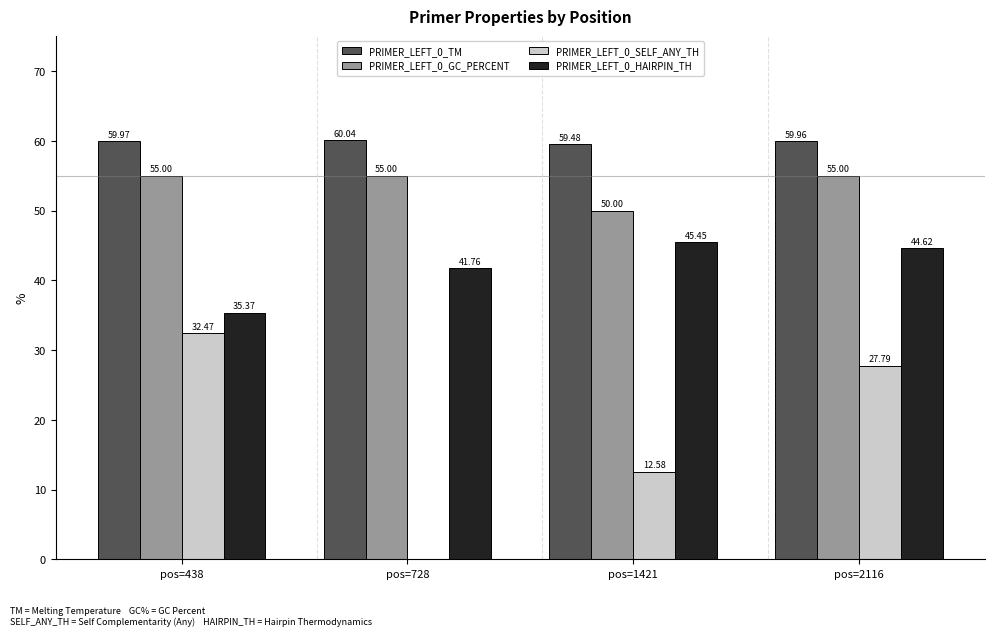

How many groups of bars are there?

4